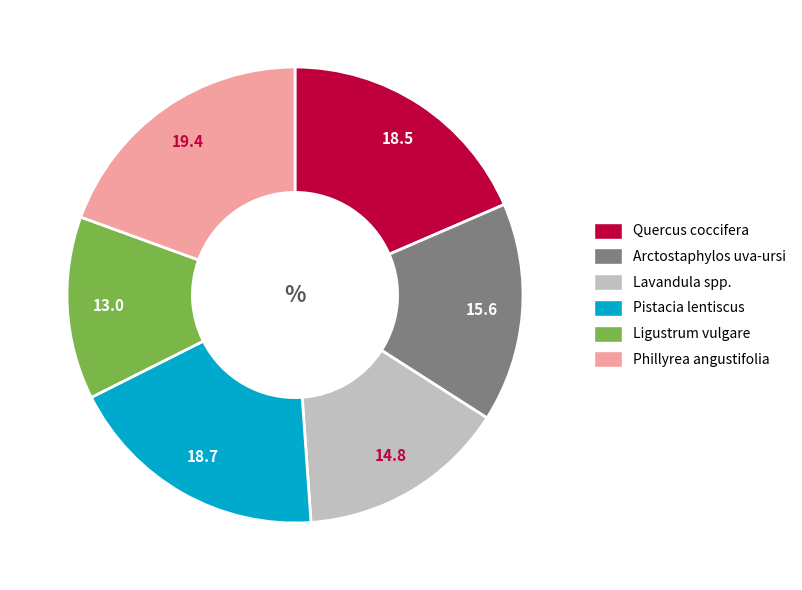

Which slice is the smallest?

Ligustrum vulgare